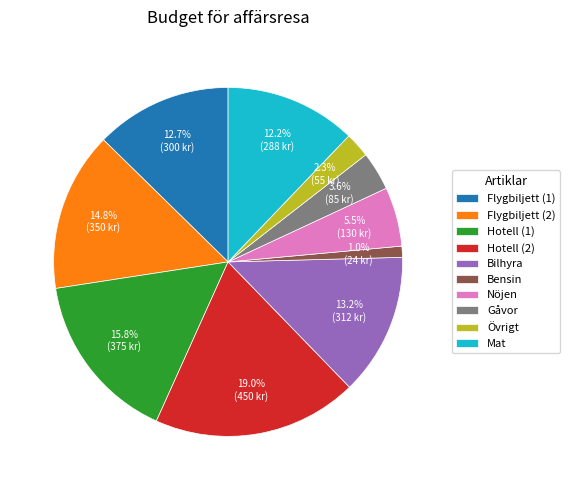

What is the smallest slice in the pie chart?

Bensin